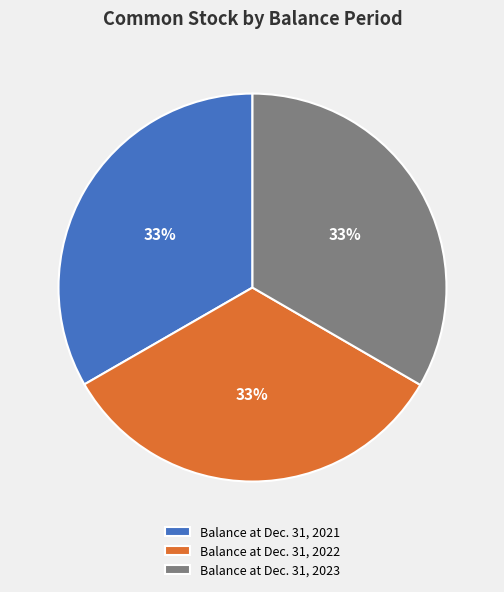

To the nearest percent, what percentage of the pie is Balance at Dec. 31, 2023?

33%